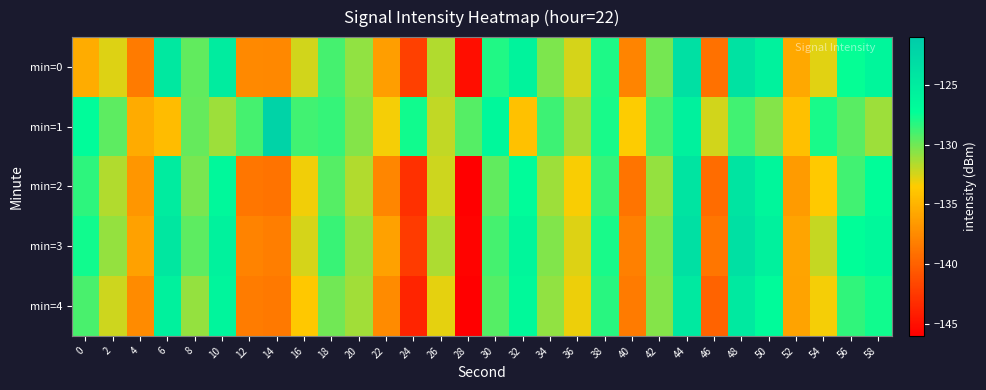

Count the number of categories in the chart.

30